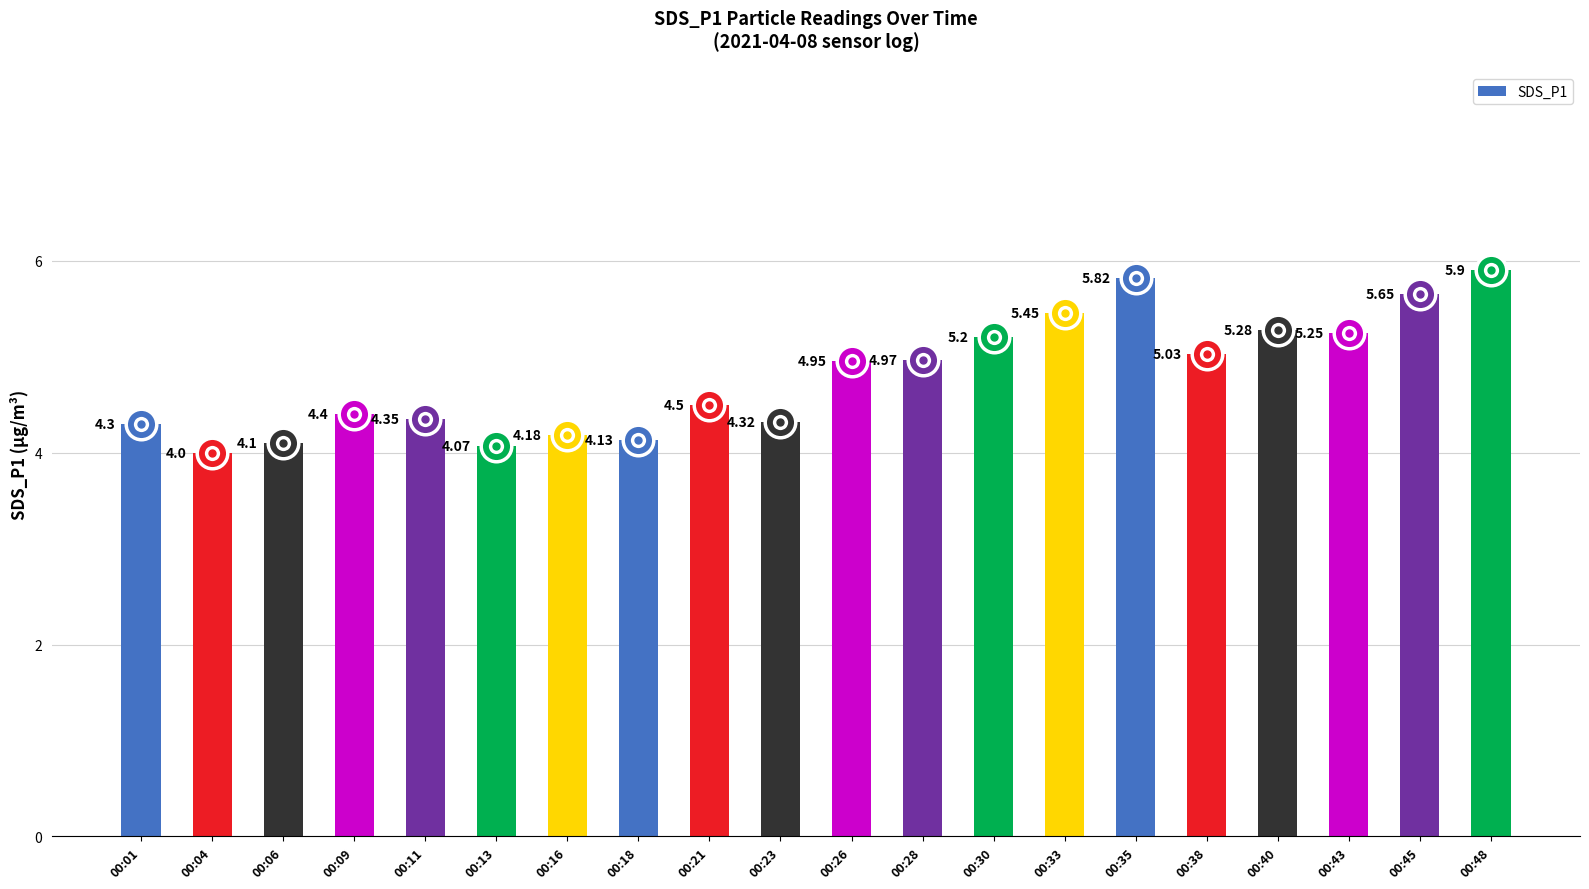

Count the number of categories in the chart.

20